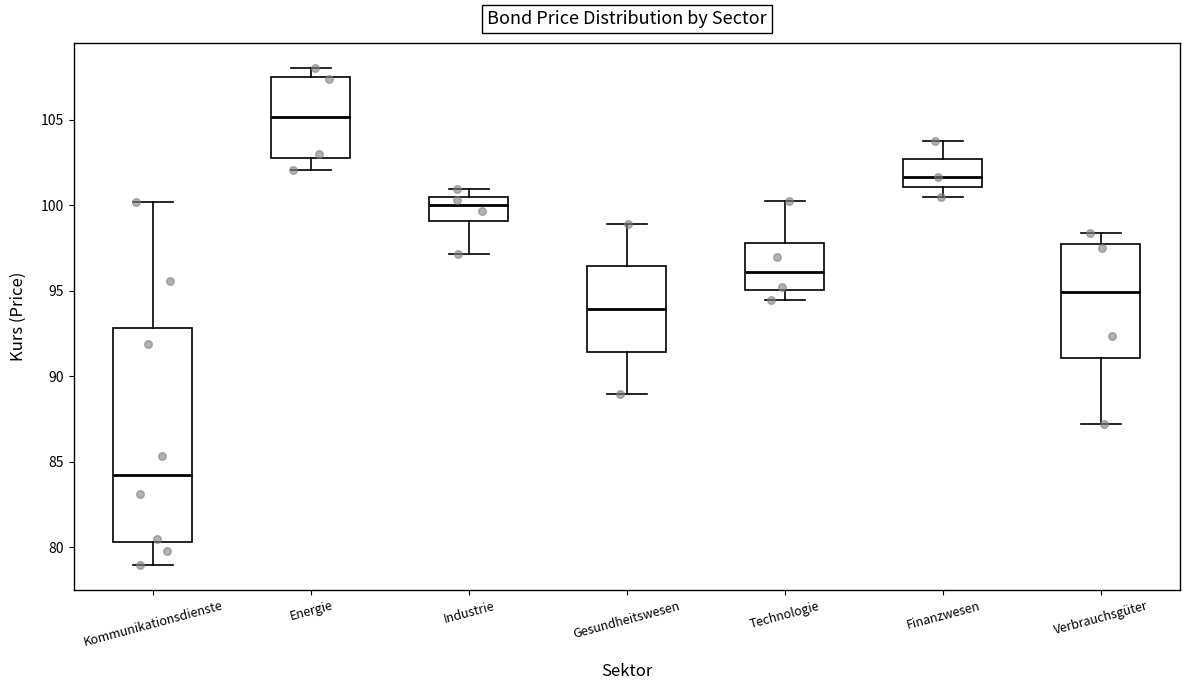

Which box has the lowest median line?

Kommunikationsdienste